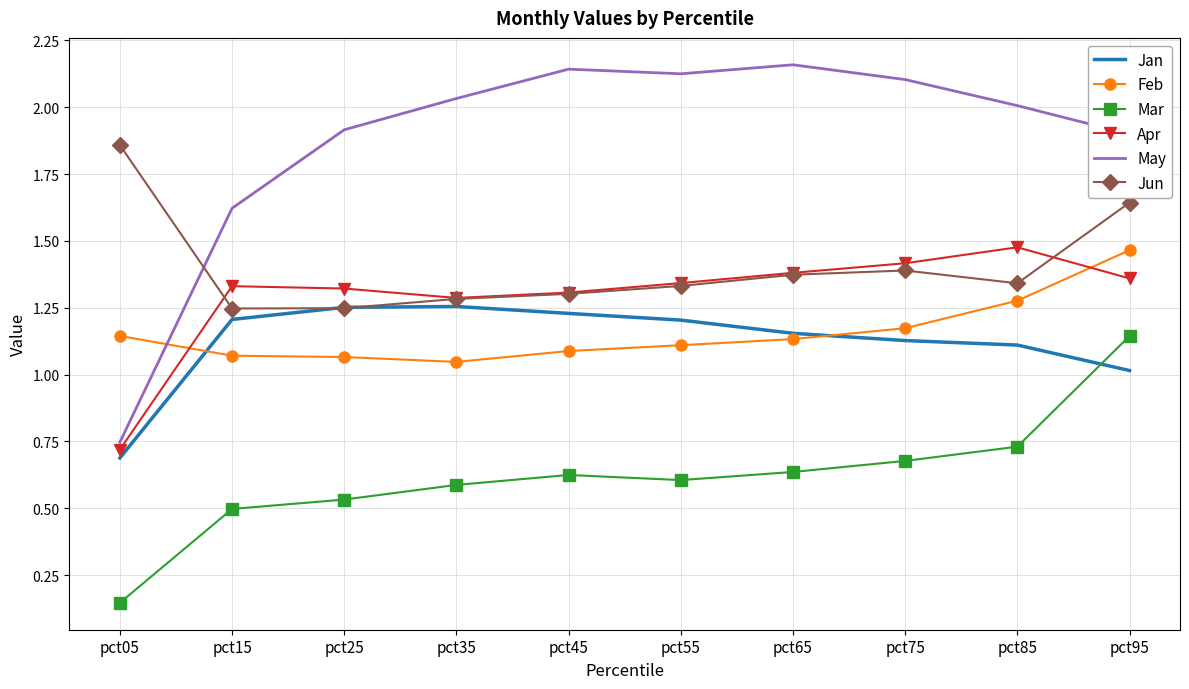

Is it true that Jan equals 1.8 at pct85?

False